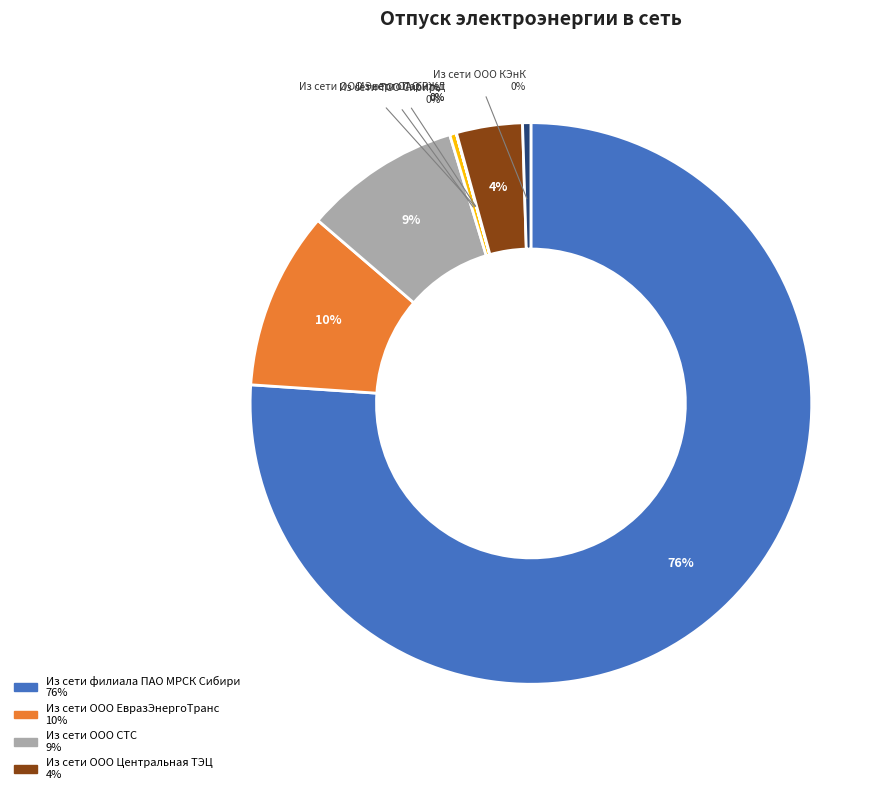

Does any single category account for the majority?

Yes